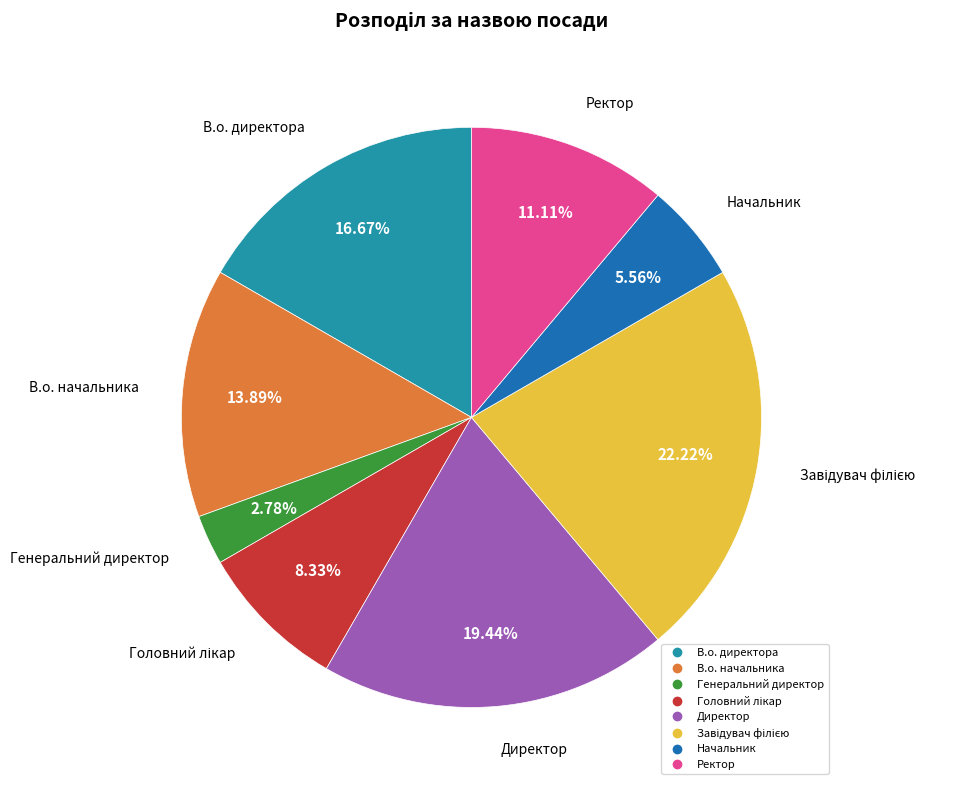

Between В.о. начальника and Генеральний директор, which is larger?

В.о. начальника